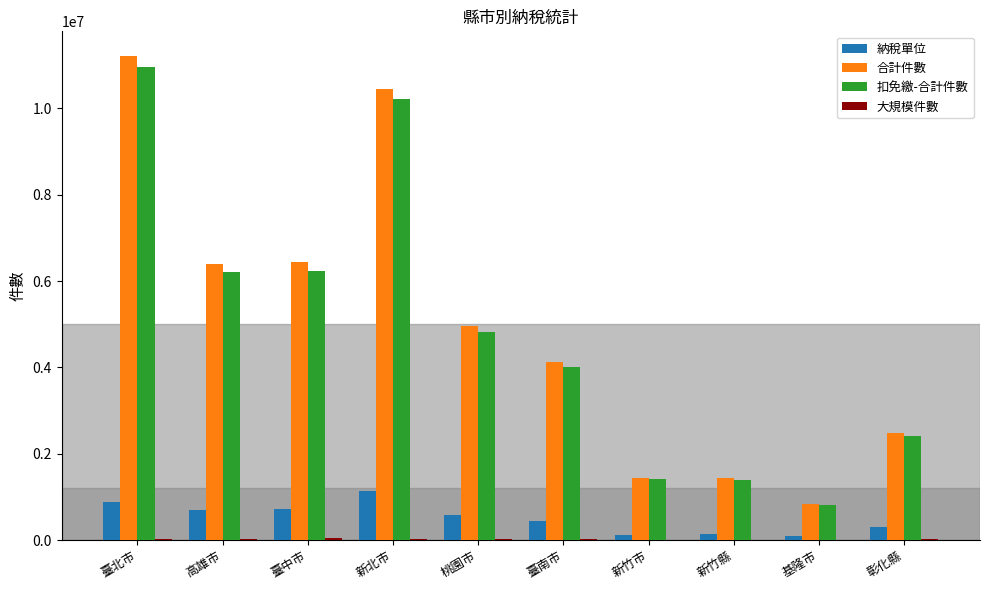

Is the value of 扣免繳-合計件數 at 桃園市 greater than the value of 合計件數 at 新竹縣?

Yes